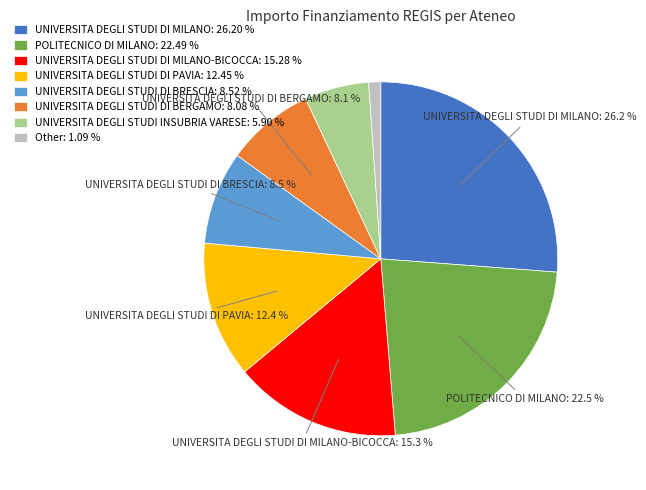

Approximately how many times larger is the value at UNIVERSITA DEGLI STUDI INSUBRIA VARESE: 5.90 % compared to UNIVERSITA DEGLI STUDI DI MILANO-BICOCCA: 15.28 %?

0.4